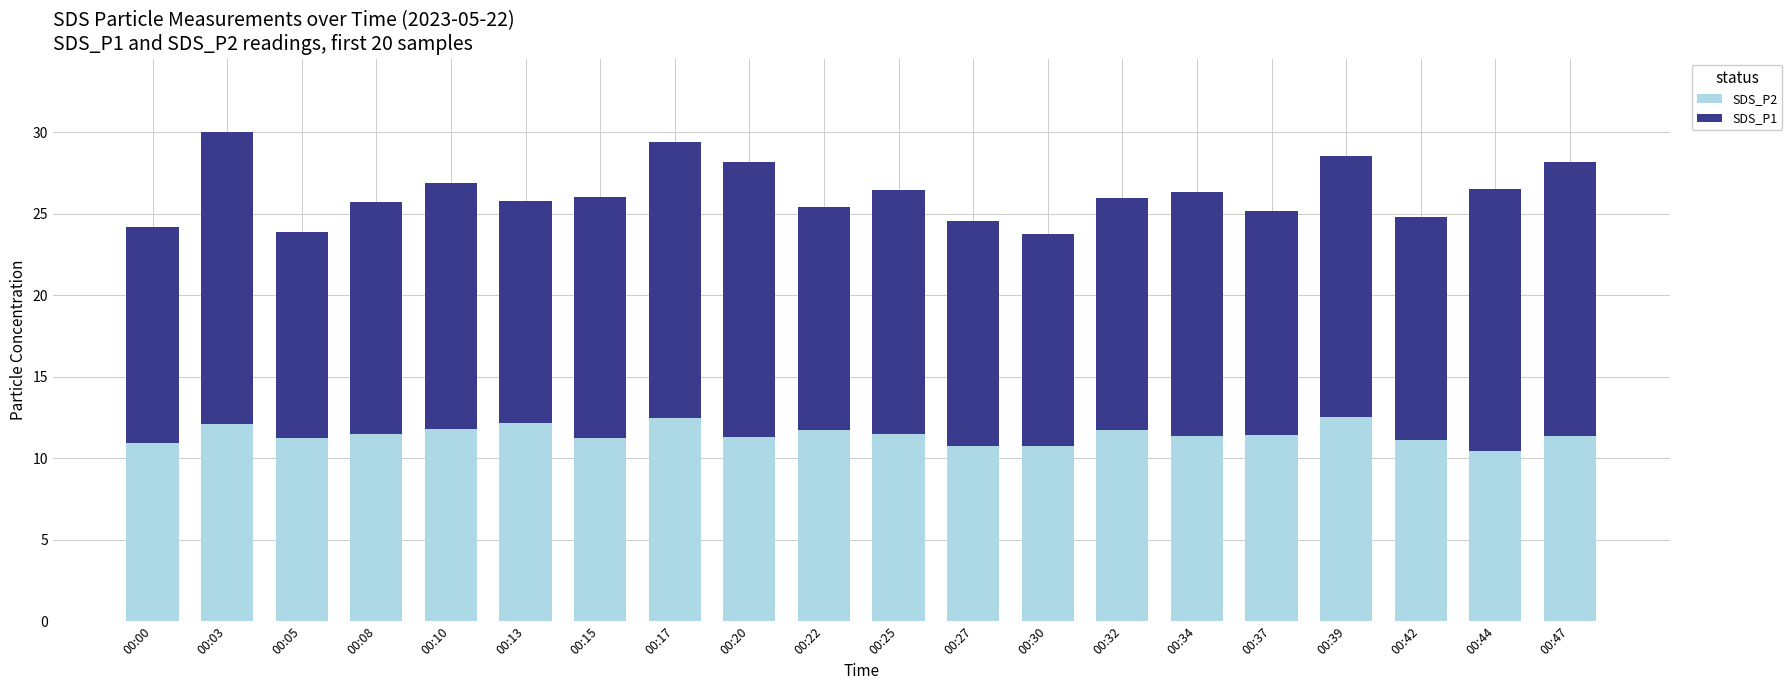

What are all the series names shown in the legend?

SDS_P2, SDS_P1